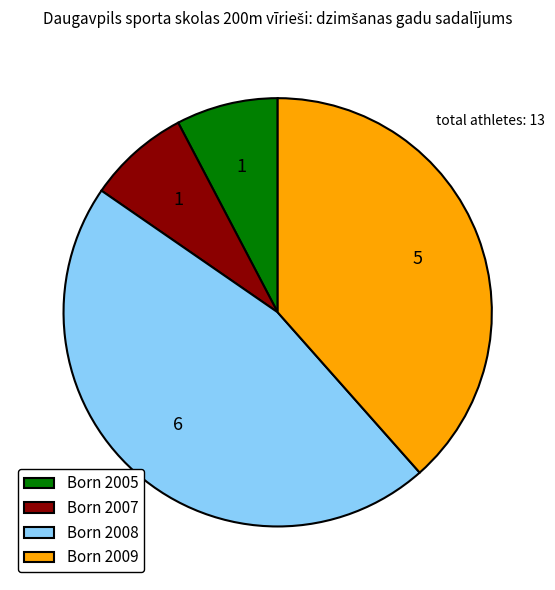

What is the largest slice in the pie chart?

Born 2008